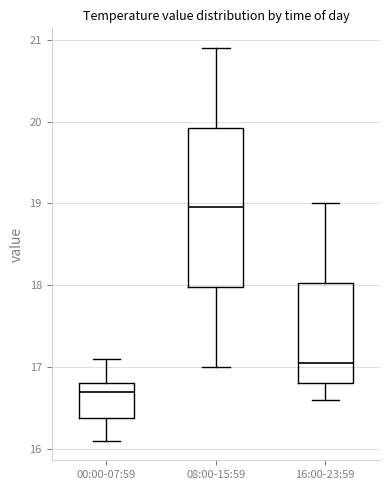

Reading left to right, transcribe this box plot: for each box, give where its median line is, the range the box spans, and where its two whiskers end, as read against the y-axis. The values are not printed on the chart, so give them approximately, as read against the axis.

00:00-07:59: median 16.7, box 16.4 to 16.8, whiskers 16.1 to 17.1
08:00-15:59: median 19.0, box 18.0 to 19.9, whiskers 17.0 to 20.9
16:00-23:59: median 17.1, box 16.8 to 18.0, whiskers 16.6 to 19.0